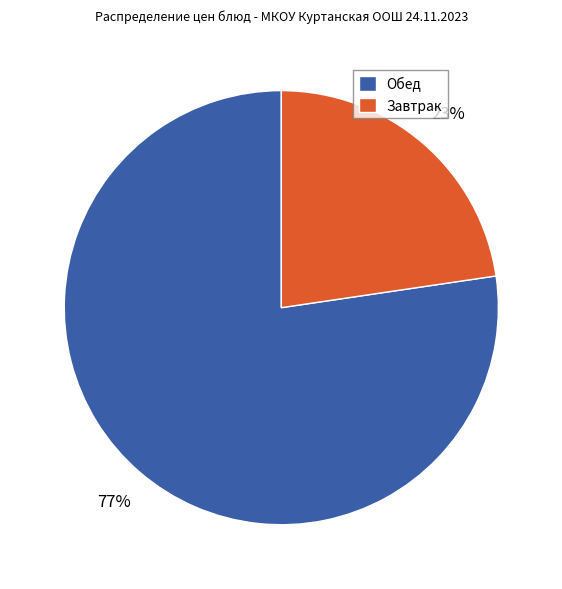

Is Обед the majority of the pie?

Yes